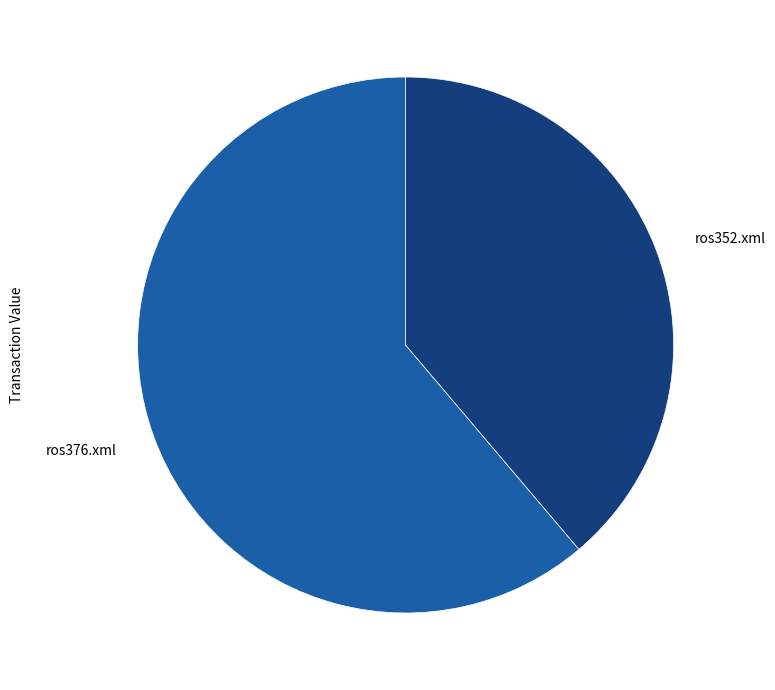

Rank the categories by value from lowest to highest.

ros352.xml, ros376.xml